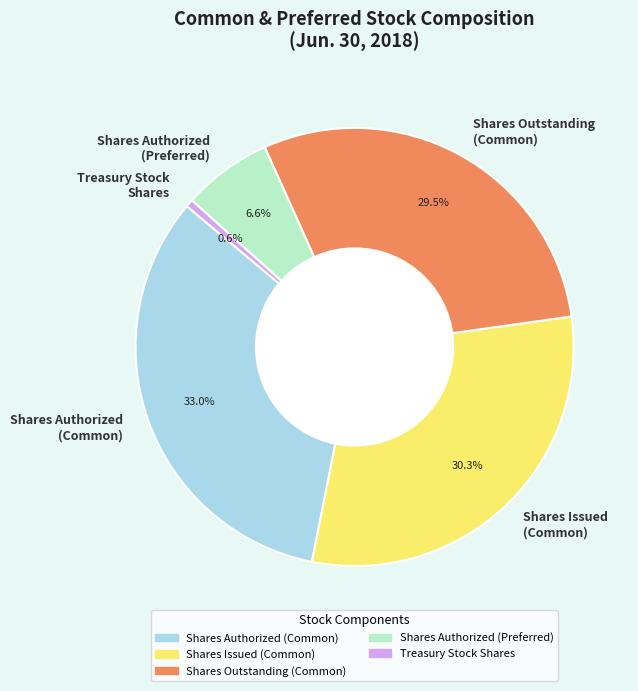

Which category has the smallest portion of the pie?

Treasury Stock Shares